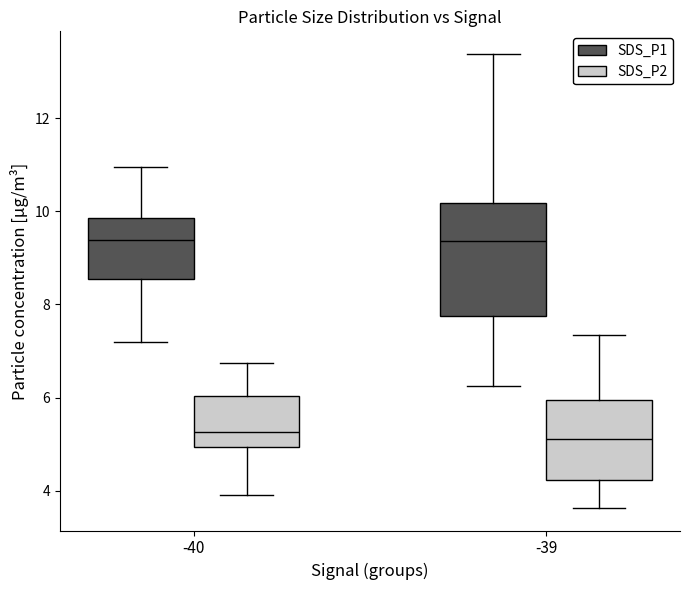

Where does the lower whisker of the box for -39 (SDS_P1) end on the y-axis? The values are not printed on the chart, so give them approximately, as read against the axis.

6.2